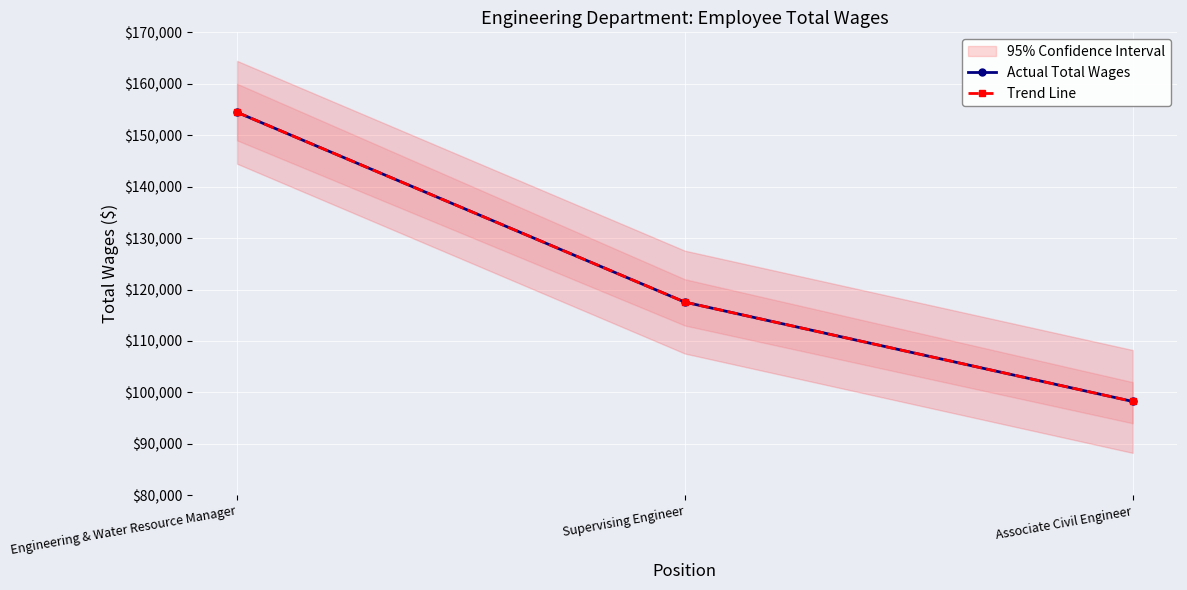

Count the Trend Line values in the range 98241 to 154454.

3